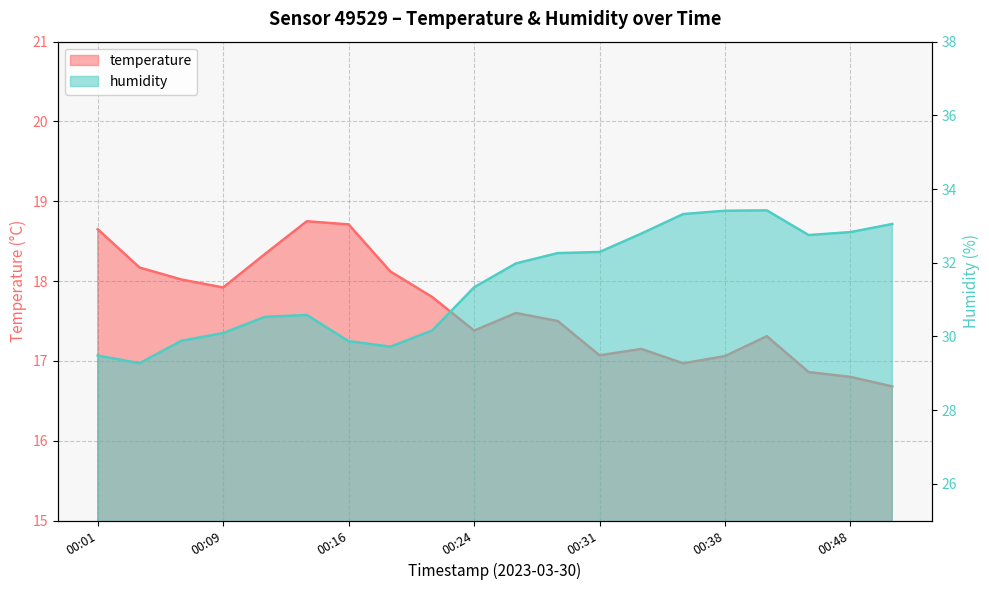

In temperature, how many points are higher than both neighbors (excluding endpoints)?

4